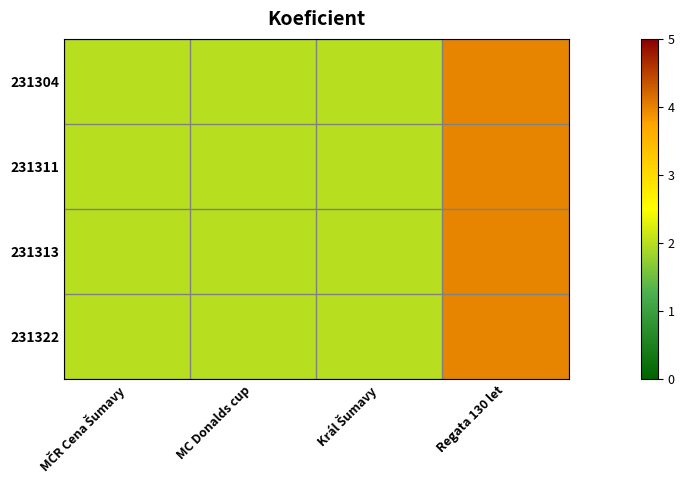

At which category is the sum across all series the highest?

Regata 130 let